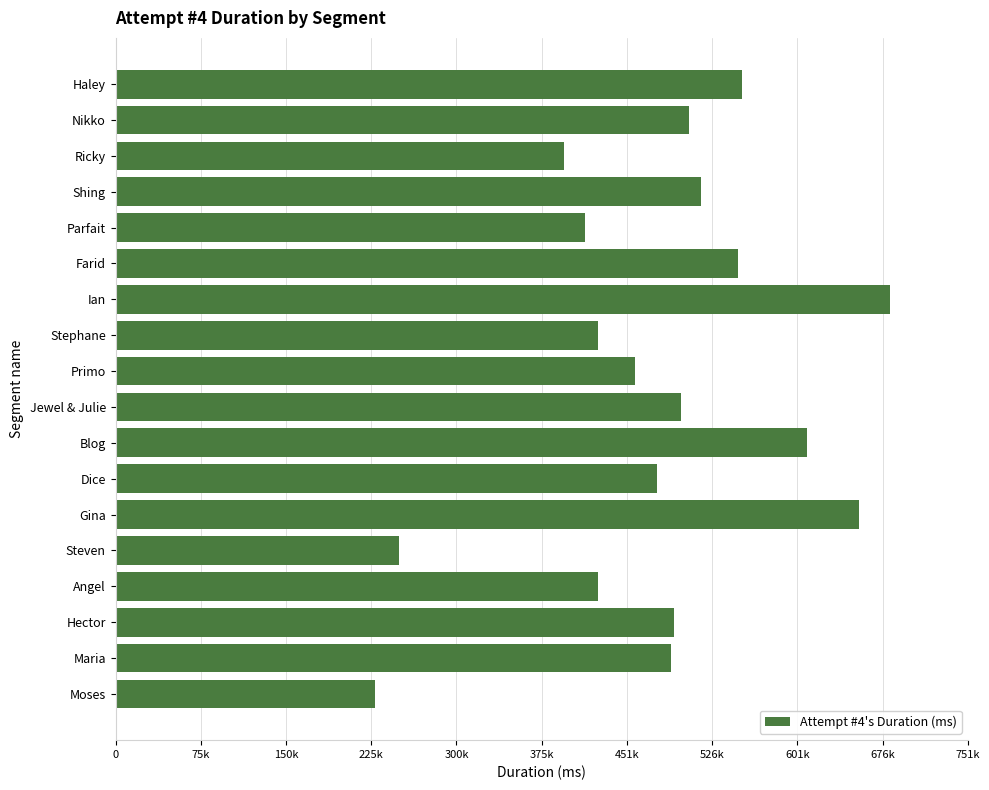

Does the chart contain any negative values?

No